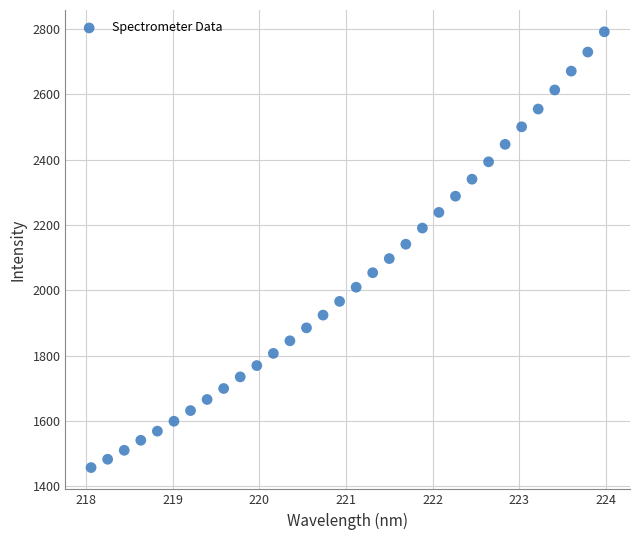

What is the range of Y values (max minus min)?

1333.2